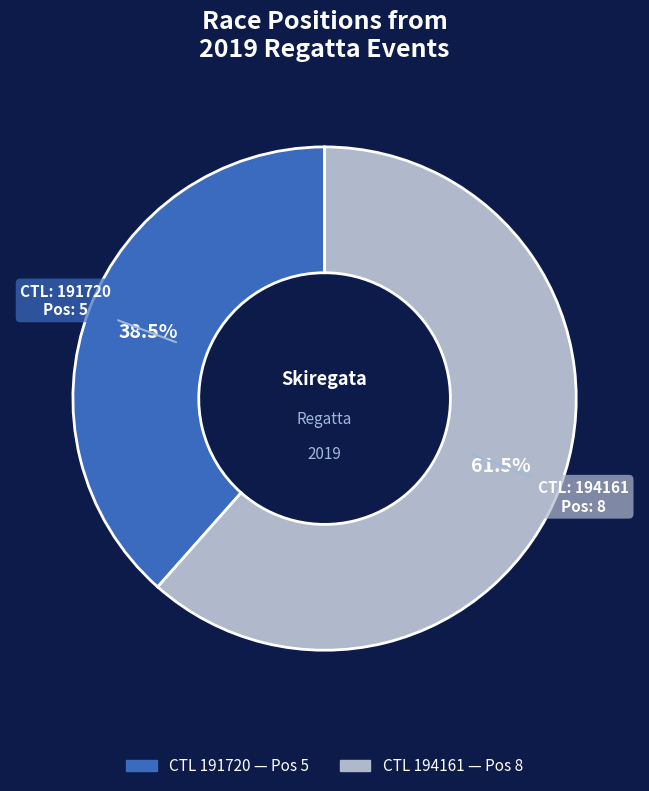

Is there a majority slice in this chart?

Yes